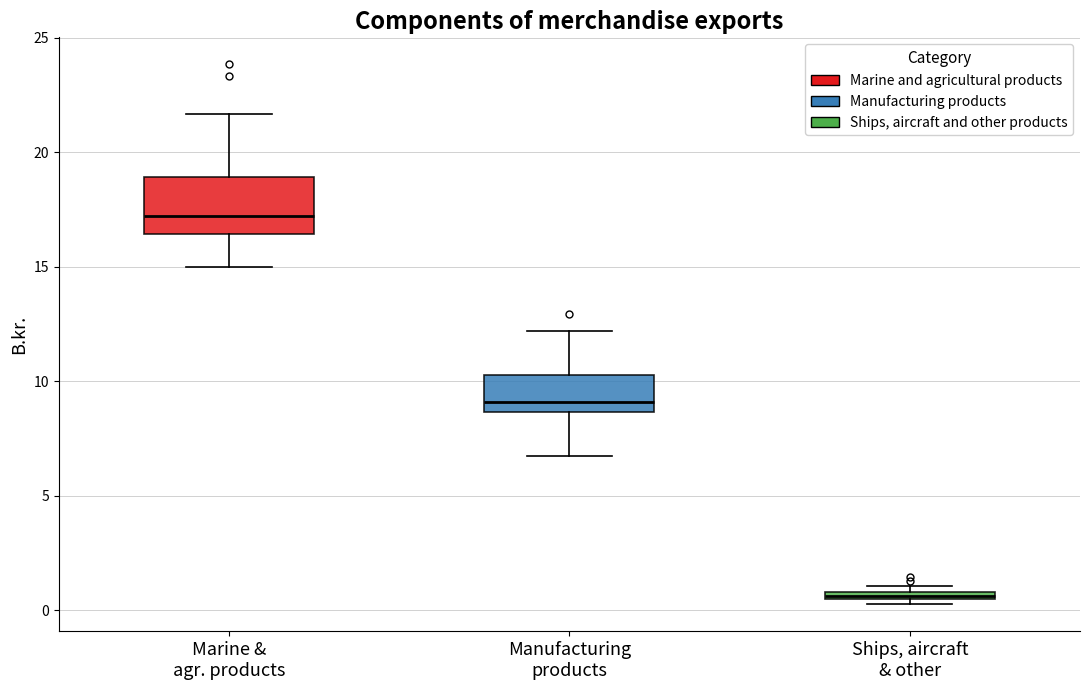

Where is the upper edge of the box for Marine & agr. products on the y-axis? The values are not printed on the chart, so give them approximately, as read against the axis.

19.0